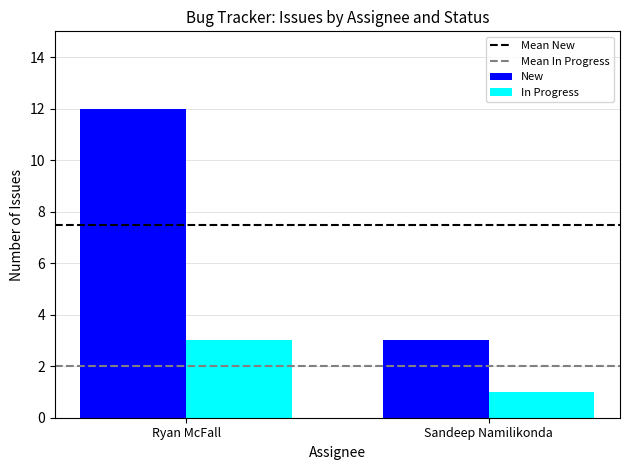

Reading right to left, list all the values displayed in this chart.

New: Sandeep Namilikonda=3	Ryan McFall=12
In Progress: Sandeep Namilikonda=1	Ryan McFall=3